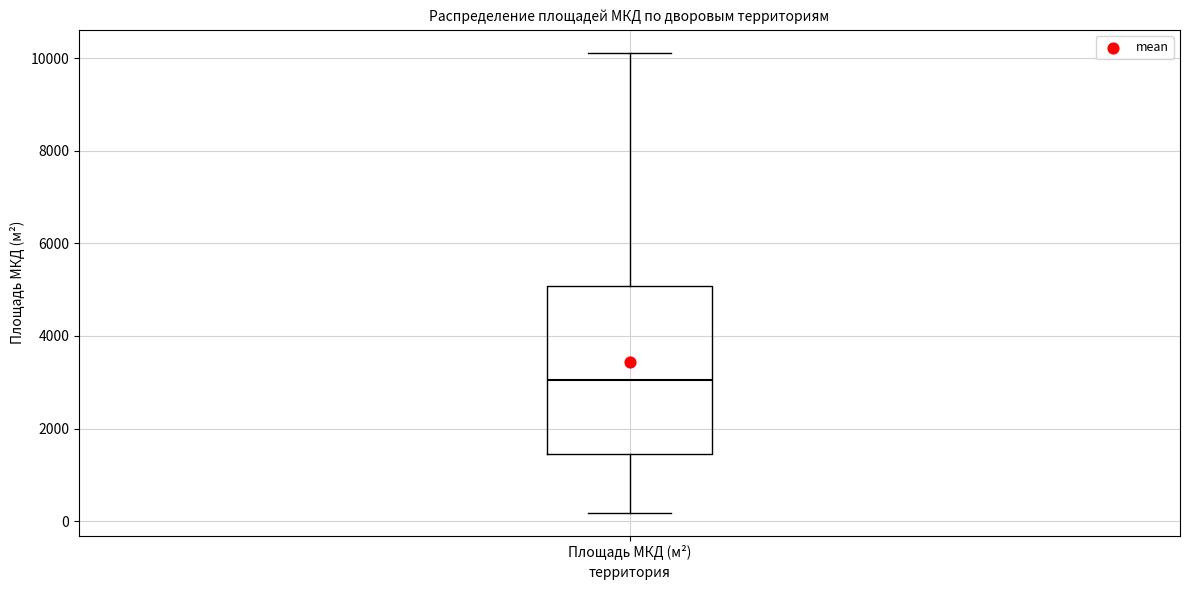

Transcribe this box plot: give where the median line is, the range the box spans, and where the two whiskers end, as read against the y-axis. The values are not printed on the chart, so give them approximately, as read against the axis.

median 3000, box 1400 to 5000, whiskers 200 to 10200